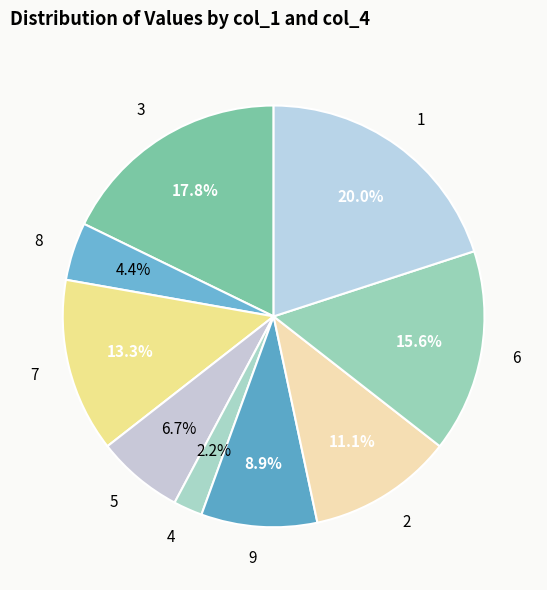

To the nearest percent, what percentage of the pie is 1?

20%